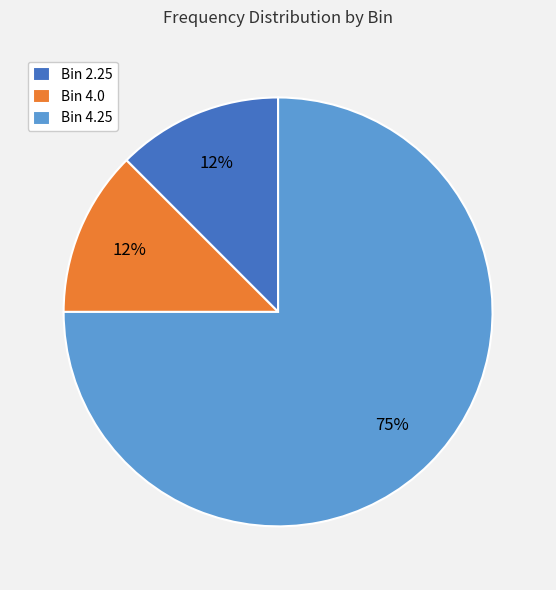

Approximately how many times larger is the value at Bin 2.25 compared to Bin 4.0?

1.0